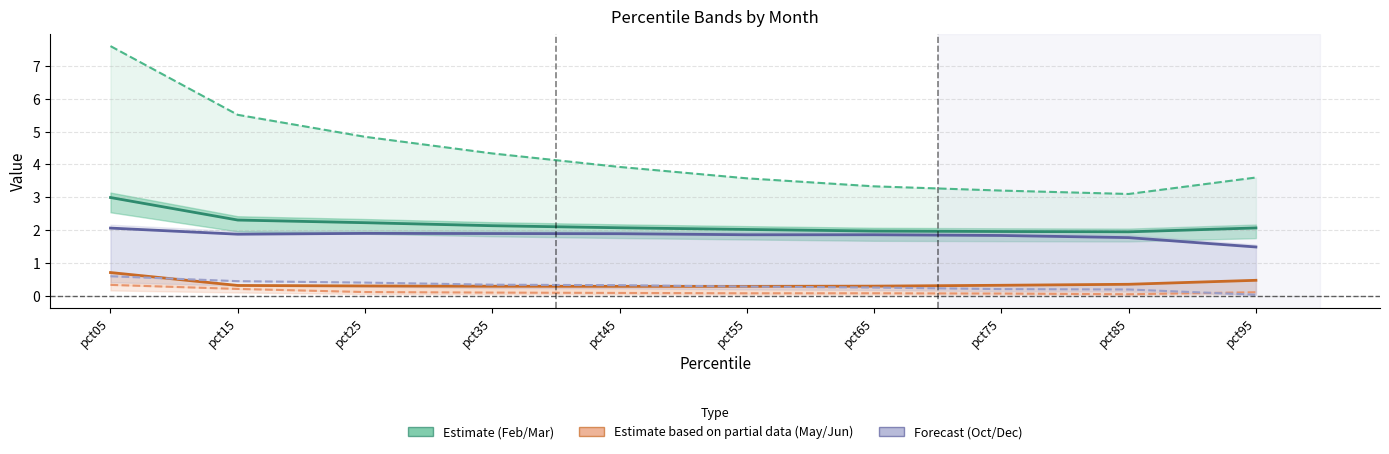

Reading left to right, transcribe all the data shown in this chart.

Estimate (Mar): pct05=3.0	pct15=2.3	pct25=2.2	pct35=2.1	pct45=2.1	pct55=2.0	pct65=2.0	pct75=2.0	pct85=2.0	pct95=2.1
Estimate (Feb): pct05=7.6	pct15=5.5	pct25=4.8	pct35=4.3	pct45=3.9	pct55=3.6	pct65=3.3	pct75=3.2	pct85=3.1	pct95=3.6
Partial (May): pct05=0.7	pct15=0.3	pct25=0.3	pct35=0.3	pct45=0.3	pct55=0.3	pct65=0.3	pct75=0.3	pct85=0.4	pct95=0.5
Partial (Jun): pct05=0.3	pct15=0.2	pct25=0.1	pct35=0.1	pct45=0.1	pct55=0.1	pct65=0.1	pct75=0.1	pct85=0.1	pct95=0.1
Forecast (Oct): pct05=2.1	pct15=1.9	pct25=1.9	pct35=1.9	pct45=1.9	pct55=1.9	pct65=1.9	pct75=1.8	pct85=1.8	pct95=1.5
Forecast (Dec): pct05=0.6	pct15=0.5	pct25=0.4	pct35=0.3	pct45=0.3	pct55=0.3	pct65=0.3	pct75=0.2	pct85=0.2	pct95=0.0